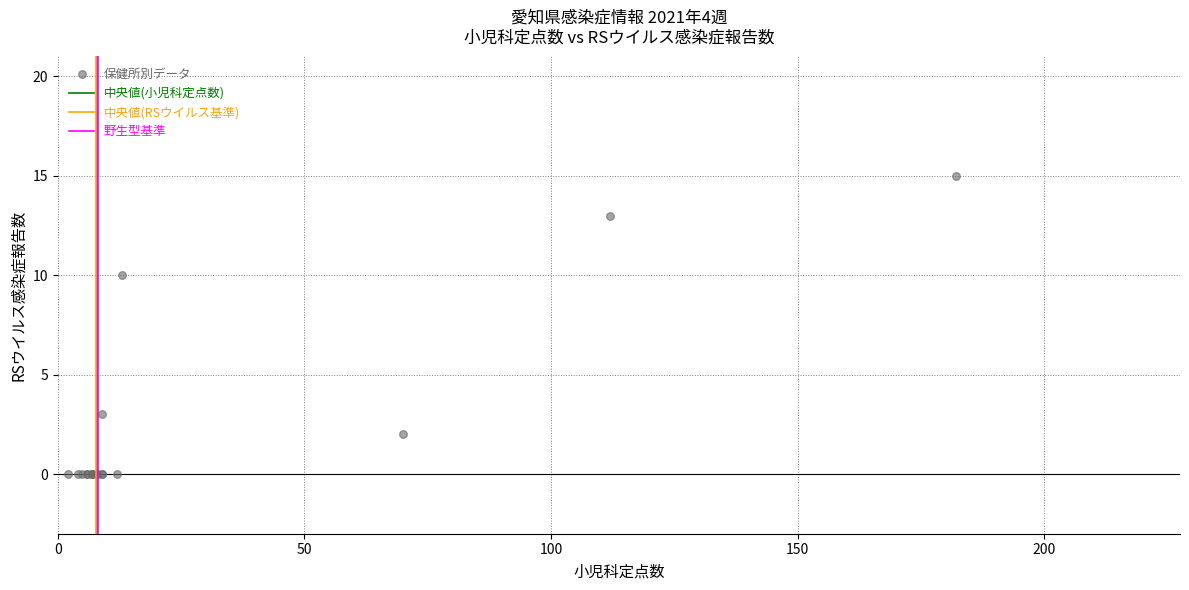

What Y value in the scatter plot is closest to 7?

10